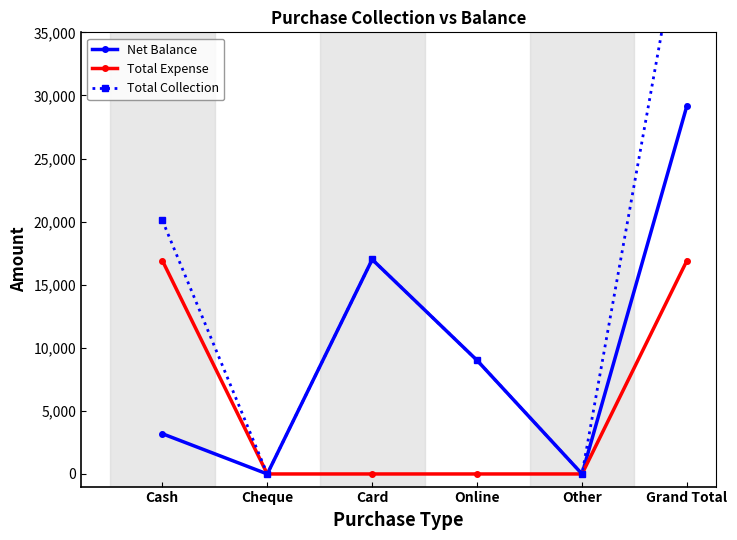

What is the difference between the maximum and minimum values in the Total Expense series?

16911